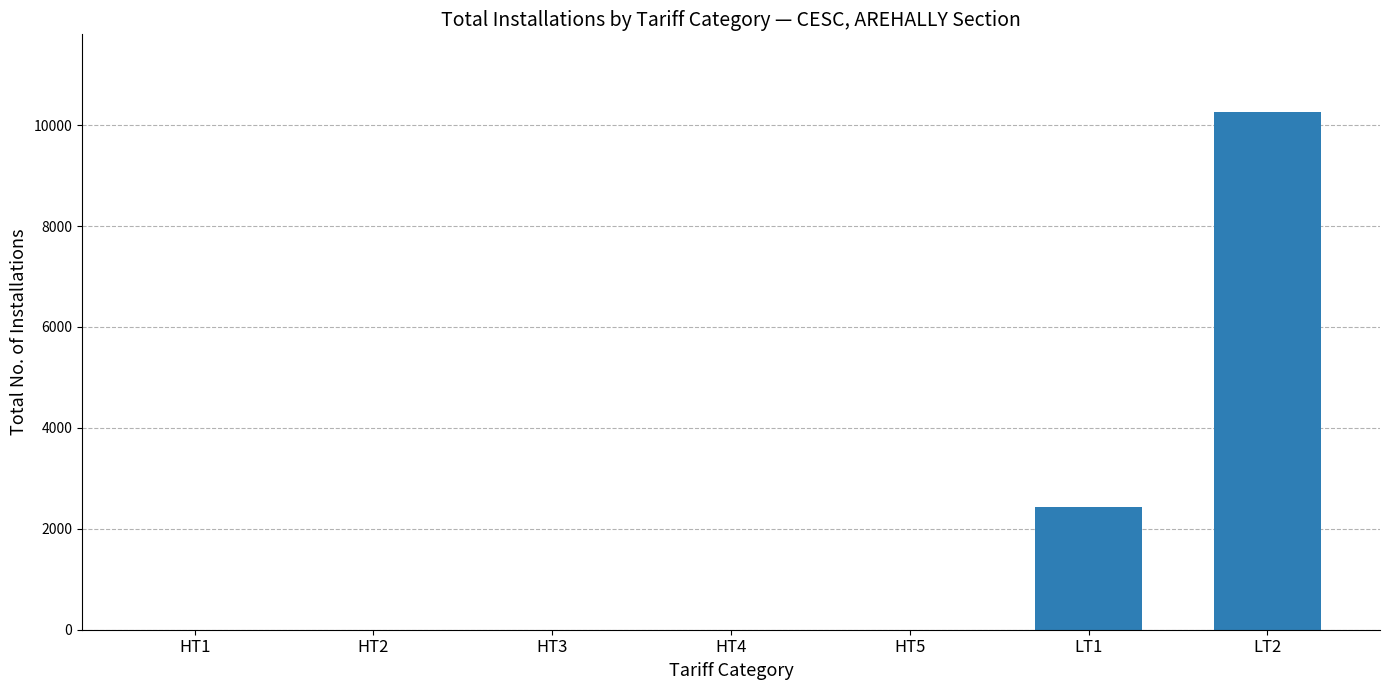

What is the change in value from HT1 to LT1?

+2430